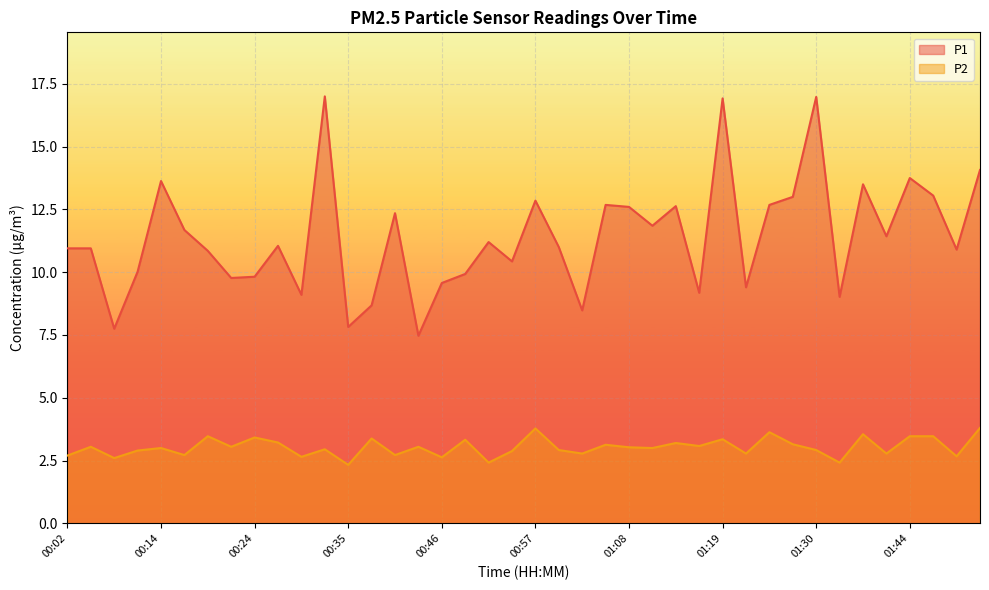

Which series has the widest spread of values?

P1